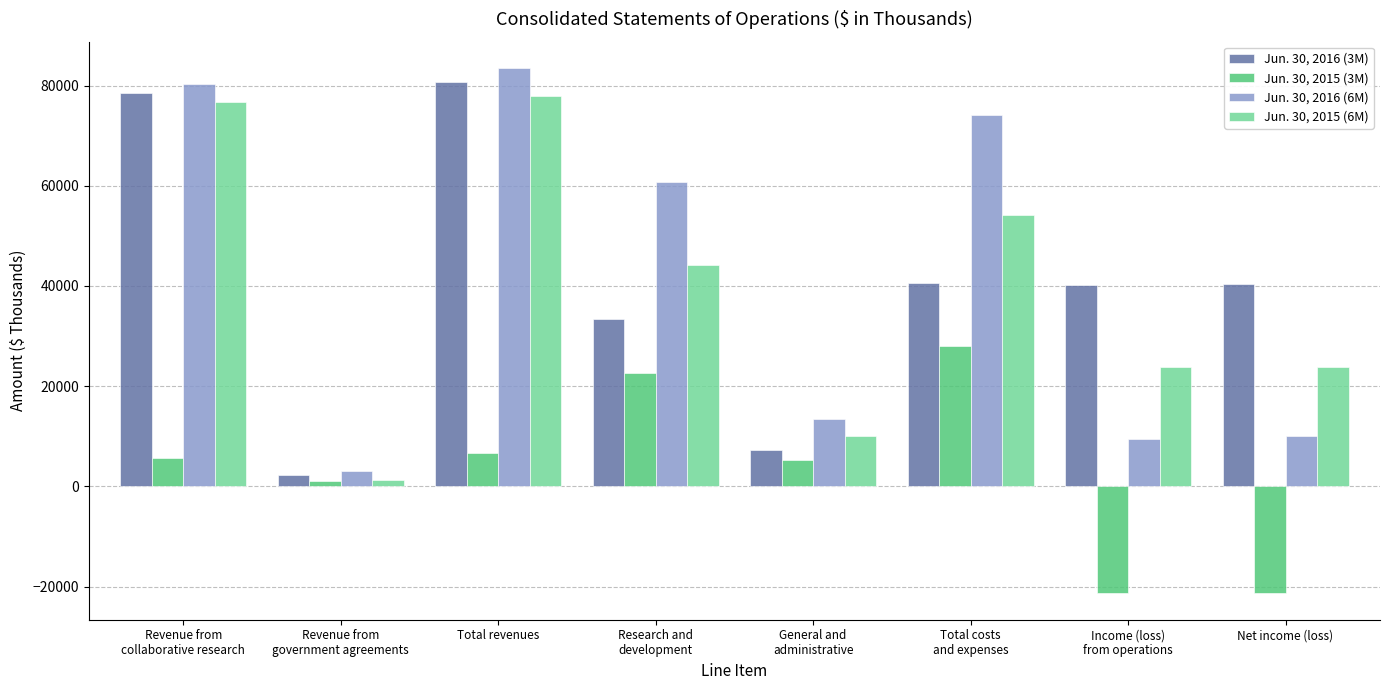

How many groups of bars are there?

8